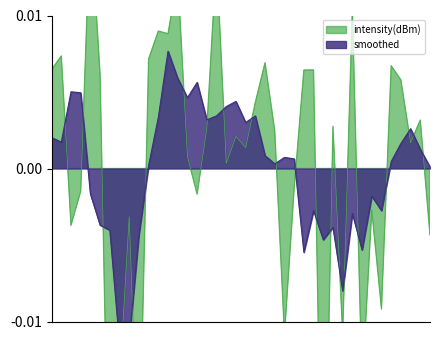

Between 25 and 4, which is larger?

4